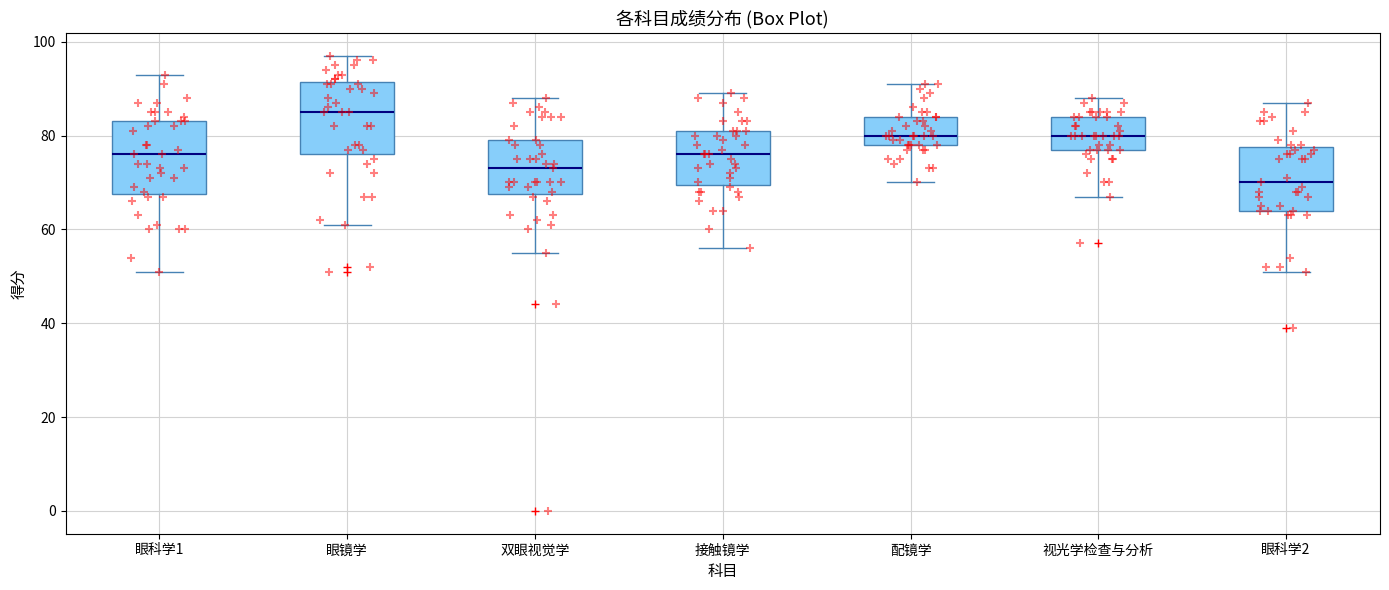

Which box's median line is the lowest?

眼科学2